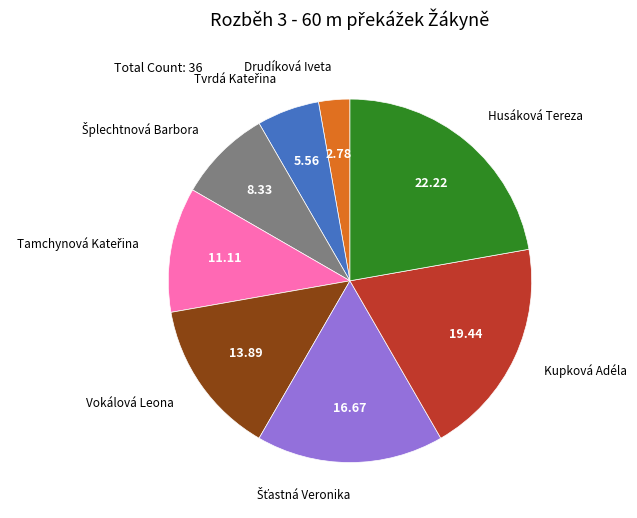

The Husáková Tereza slice represents 32% of the pie. True or false?

False